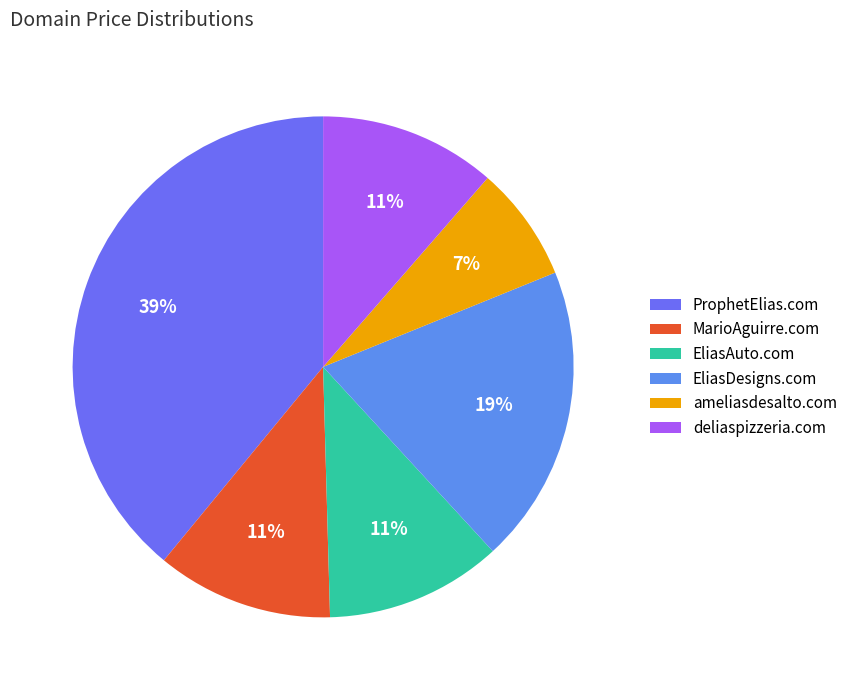

To the nearest percent, what portion does MarioAguirre.com represent?

11%